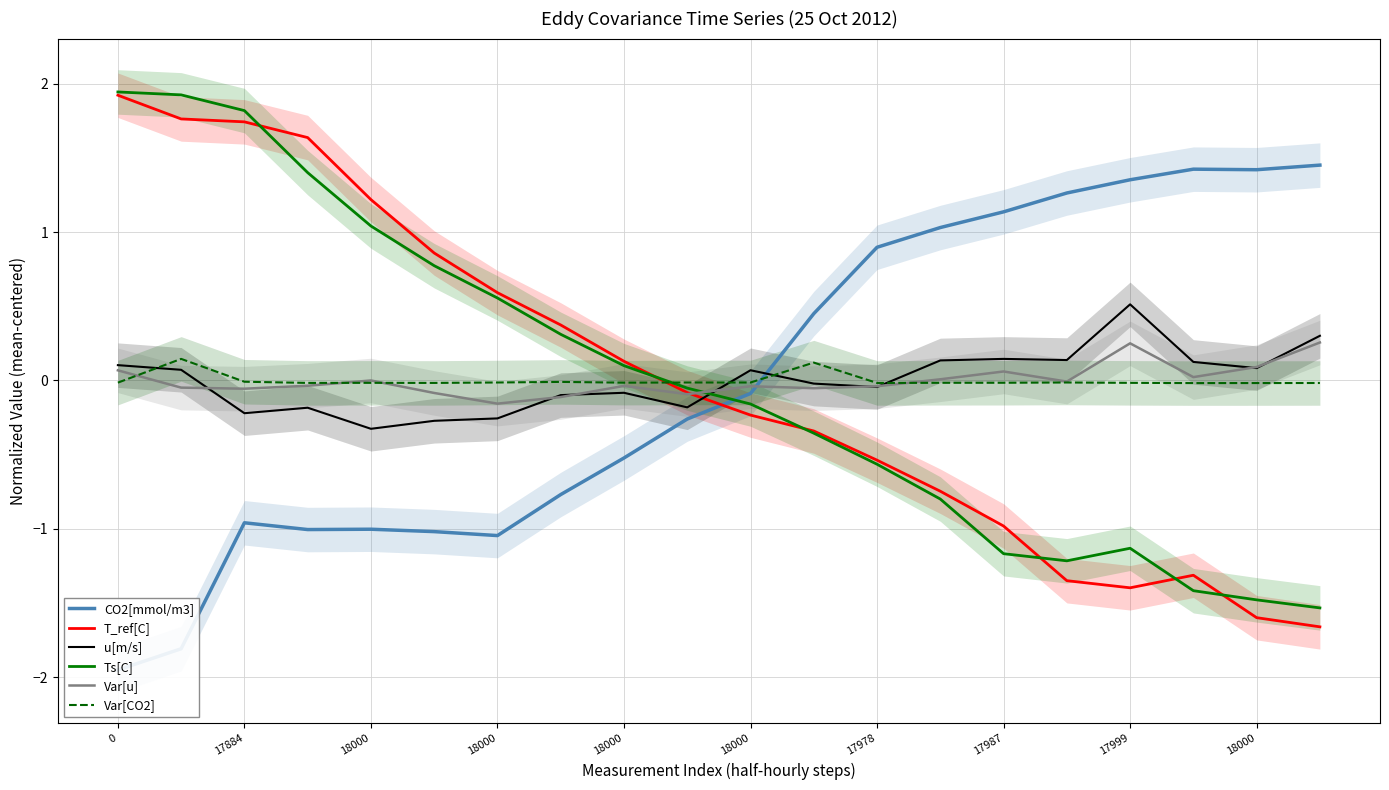

The Var[CO2] series shows -0.0 at 0. True or false?

False